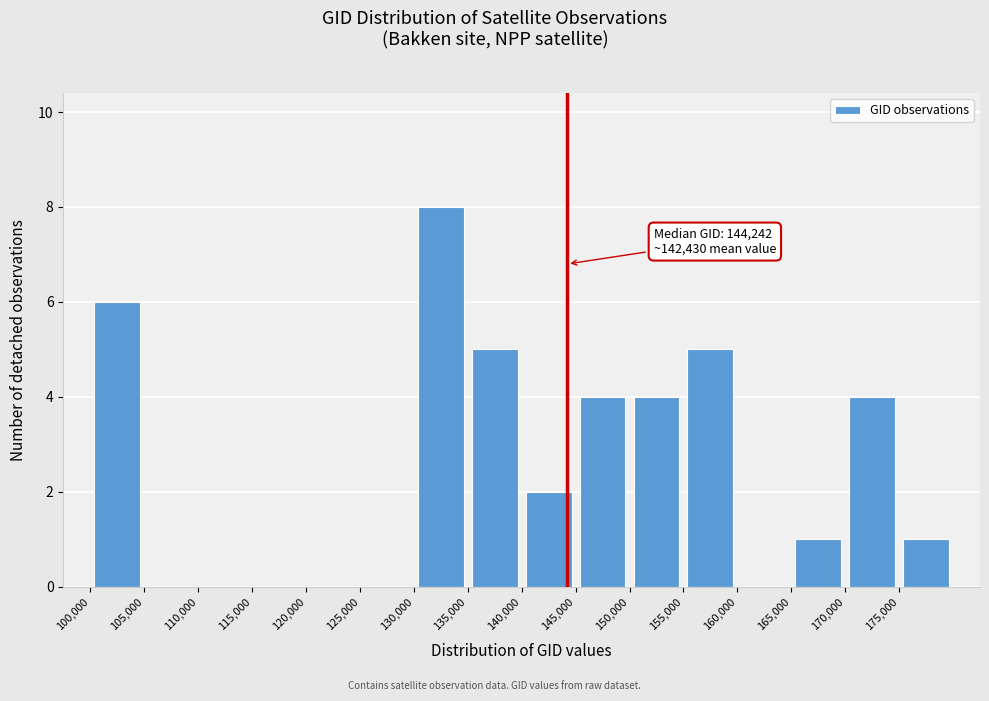

Over which range of the x-axis is the bar tallest?

130000 to 135000